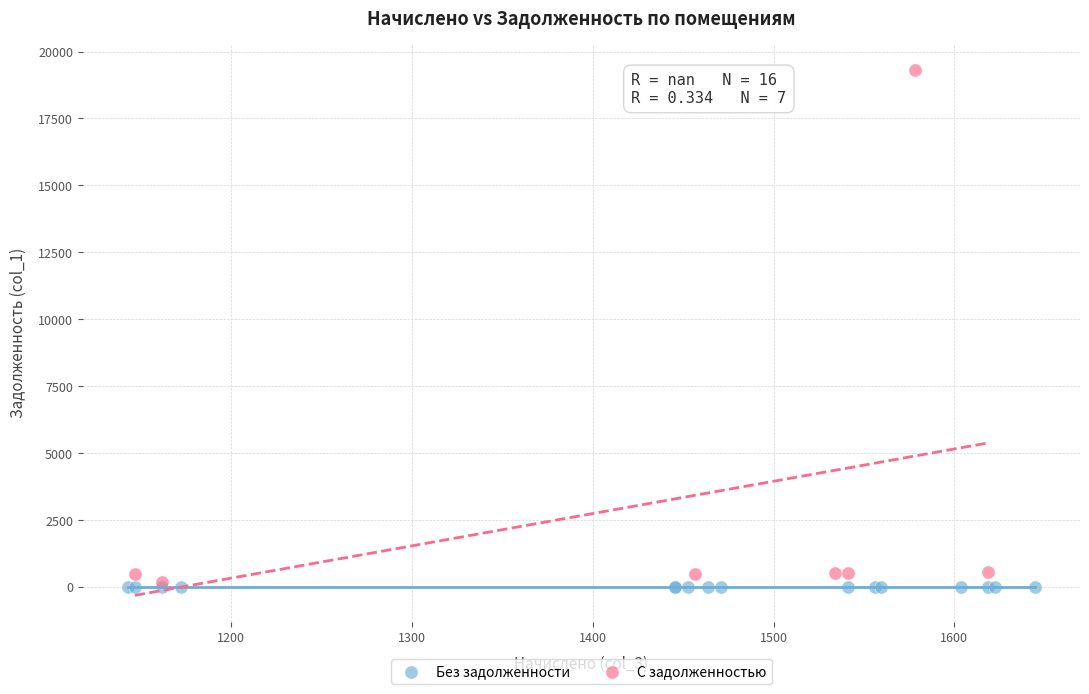

Which series reaches the maximum Y coordinate?

С задолженностью